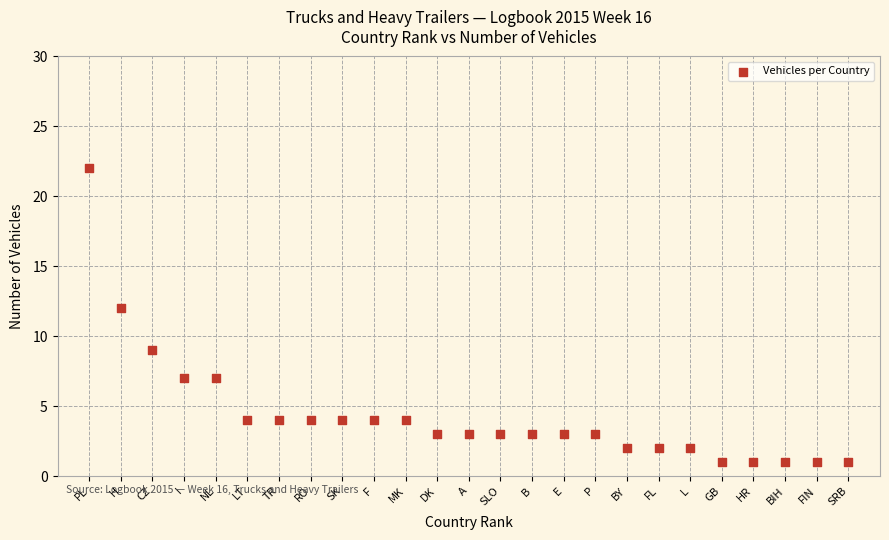

What Y value in the scatter plot is closest to 11?

12